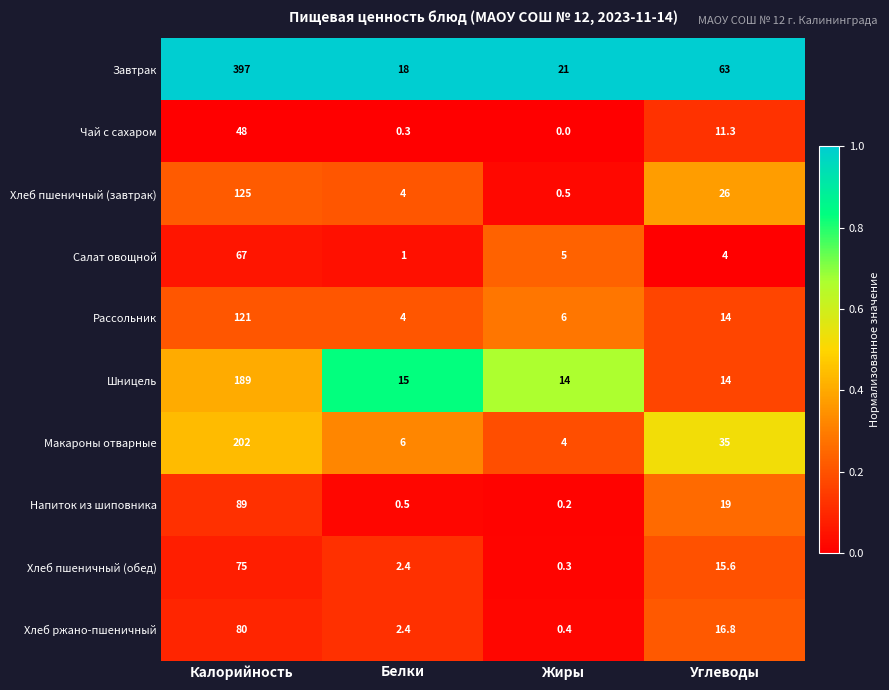

At which category is the sum across all series the highest?

Калорийность